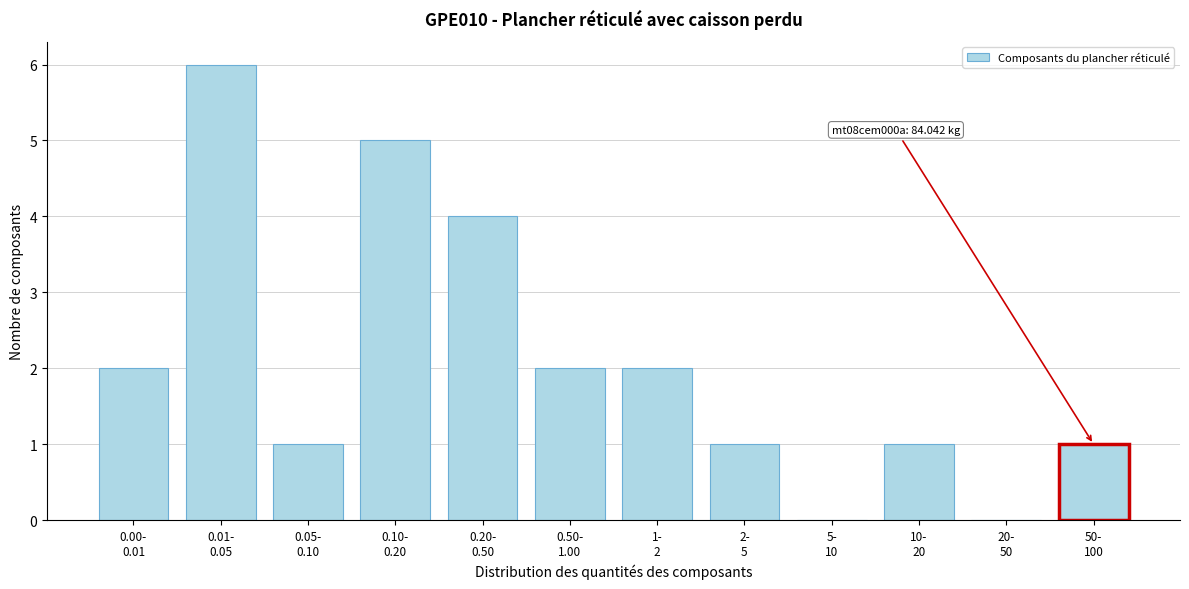

What is the maximum value shown in the chart?

6